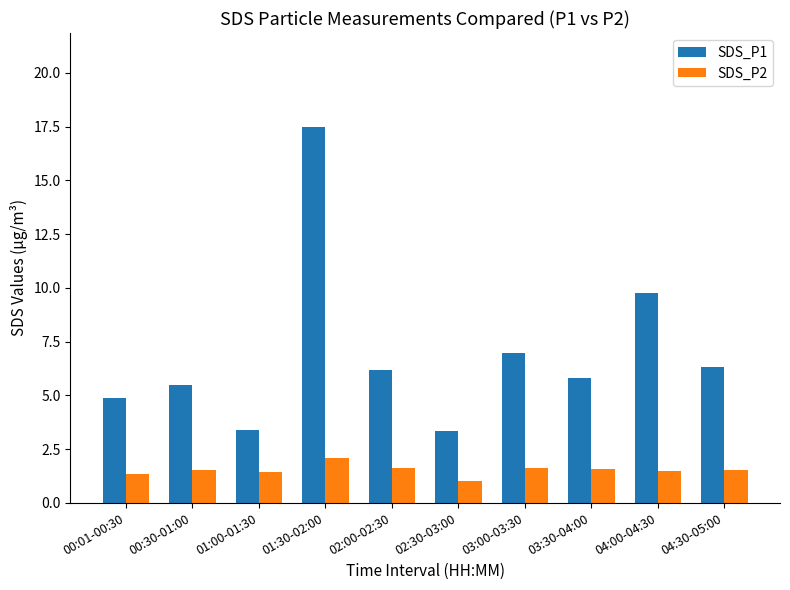

Between 02:30-03:00 and 03:30-04:00, which series saw the biggest shift?

SDS_P1